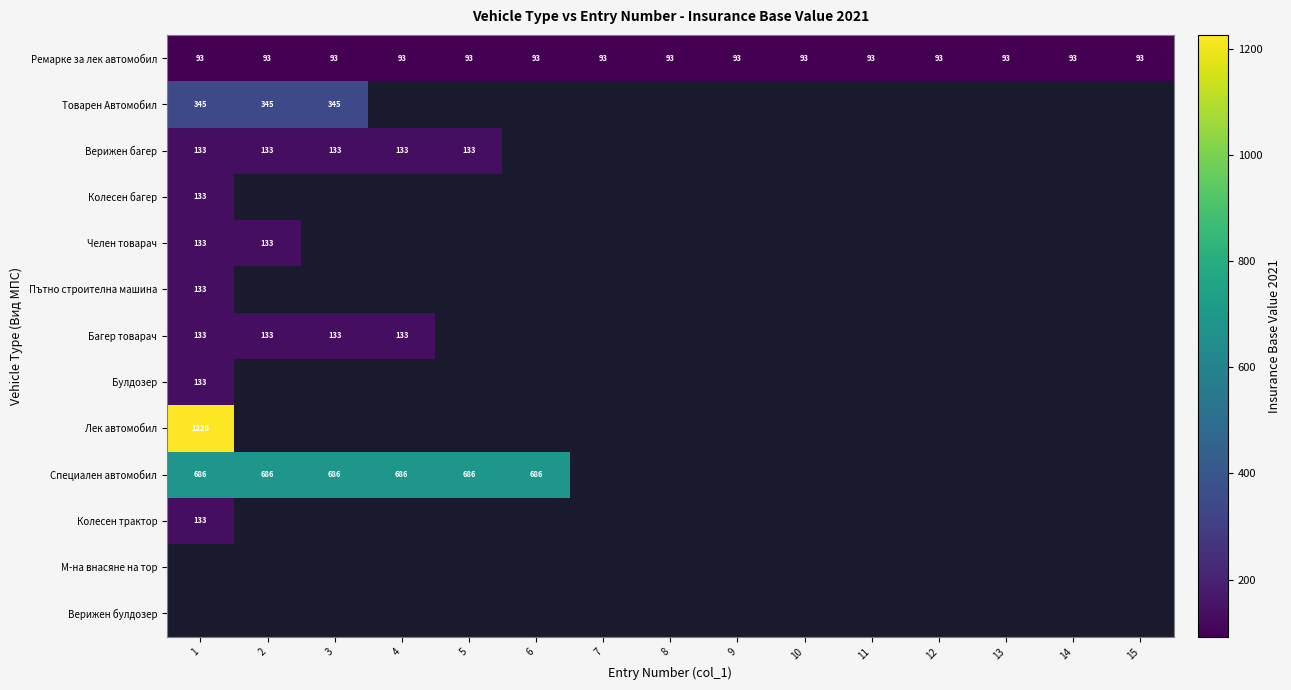

At how many categories does at least one series exceed 192?

6